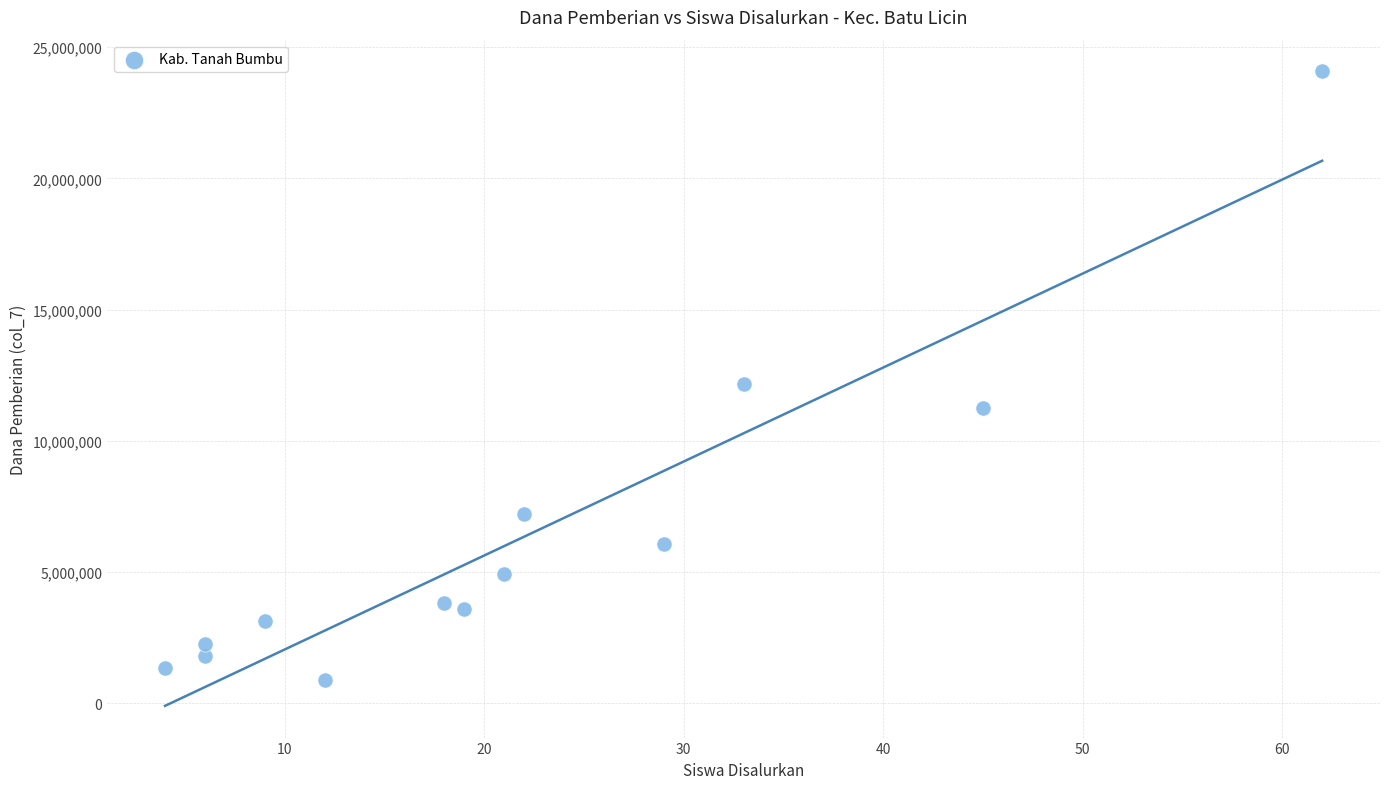

What is the range of X values (max minus min)?

58